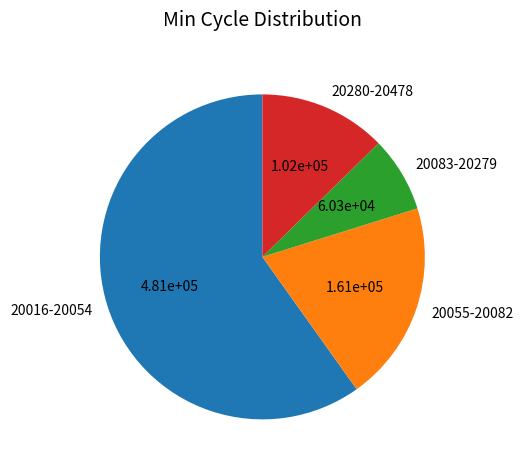

Rank the categories by value from lowest to highest.

20083-20279, 20280-20478, 20055-20082, 20016-20054